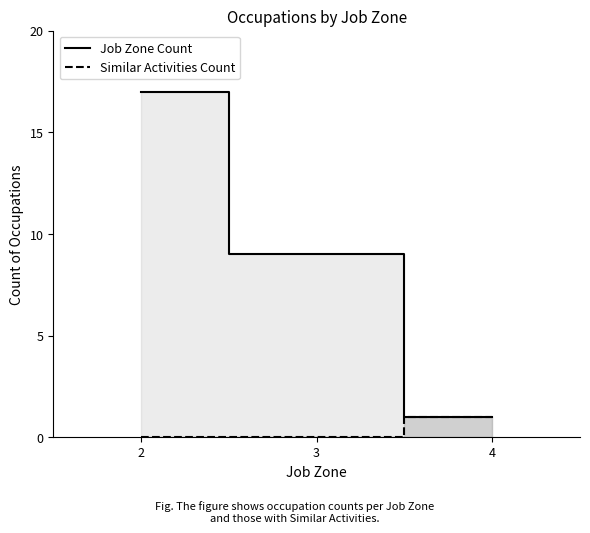

What is the difference between the Job Zone Count values at 3 and 4?

8